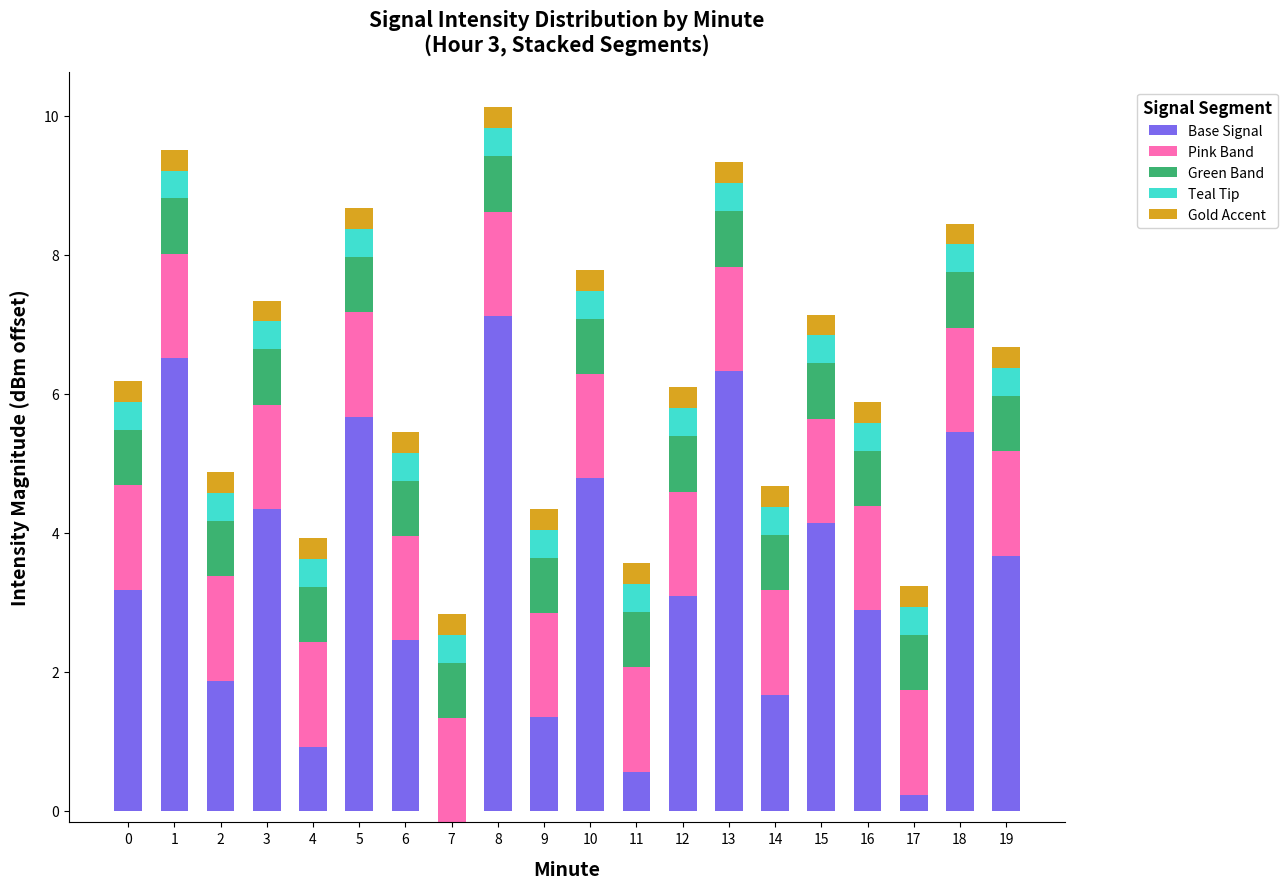

What is the value of the Pink Band bar at the 8th from the left?

1.5